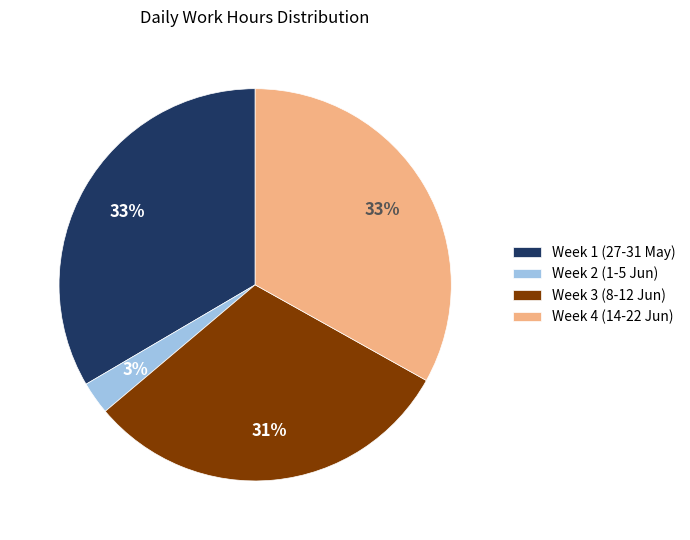

Count the number of slices in the pie.

4